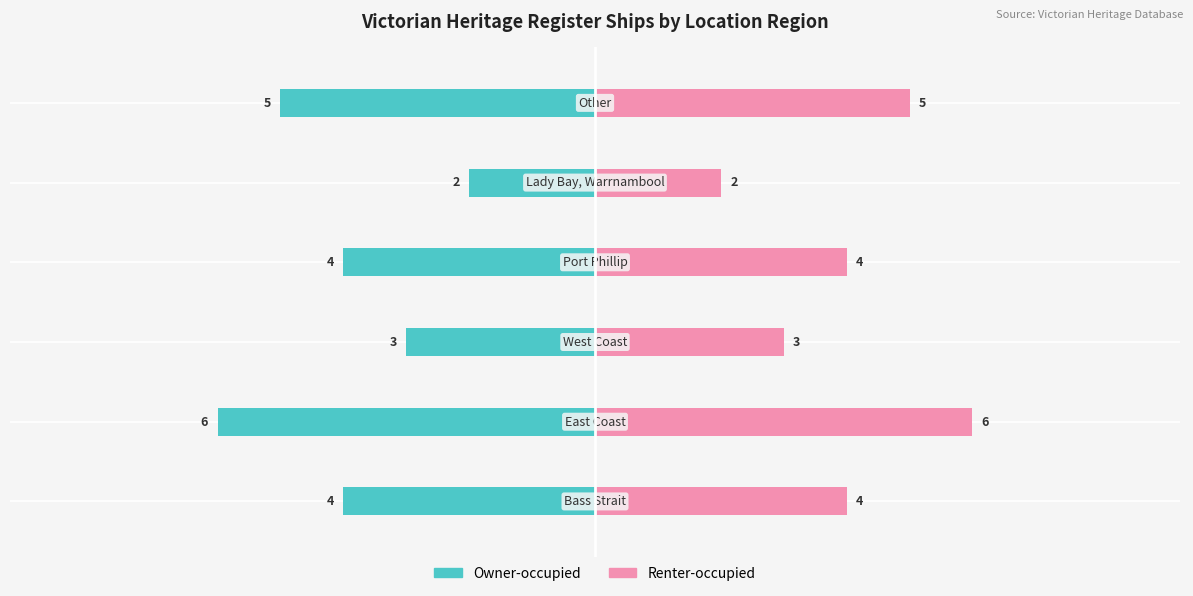

What is the maximum value shown in the chart?

6